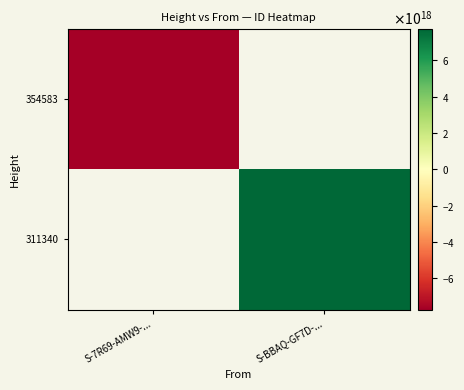

List the series in order of their overall mean, lowest first.

354583, 311340